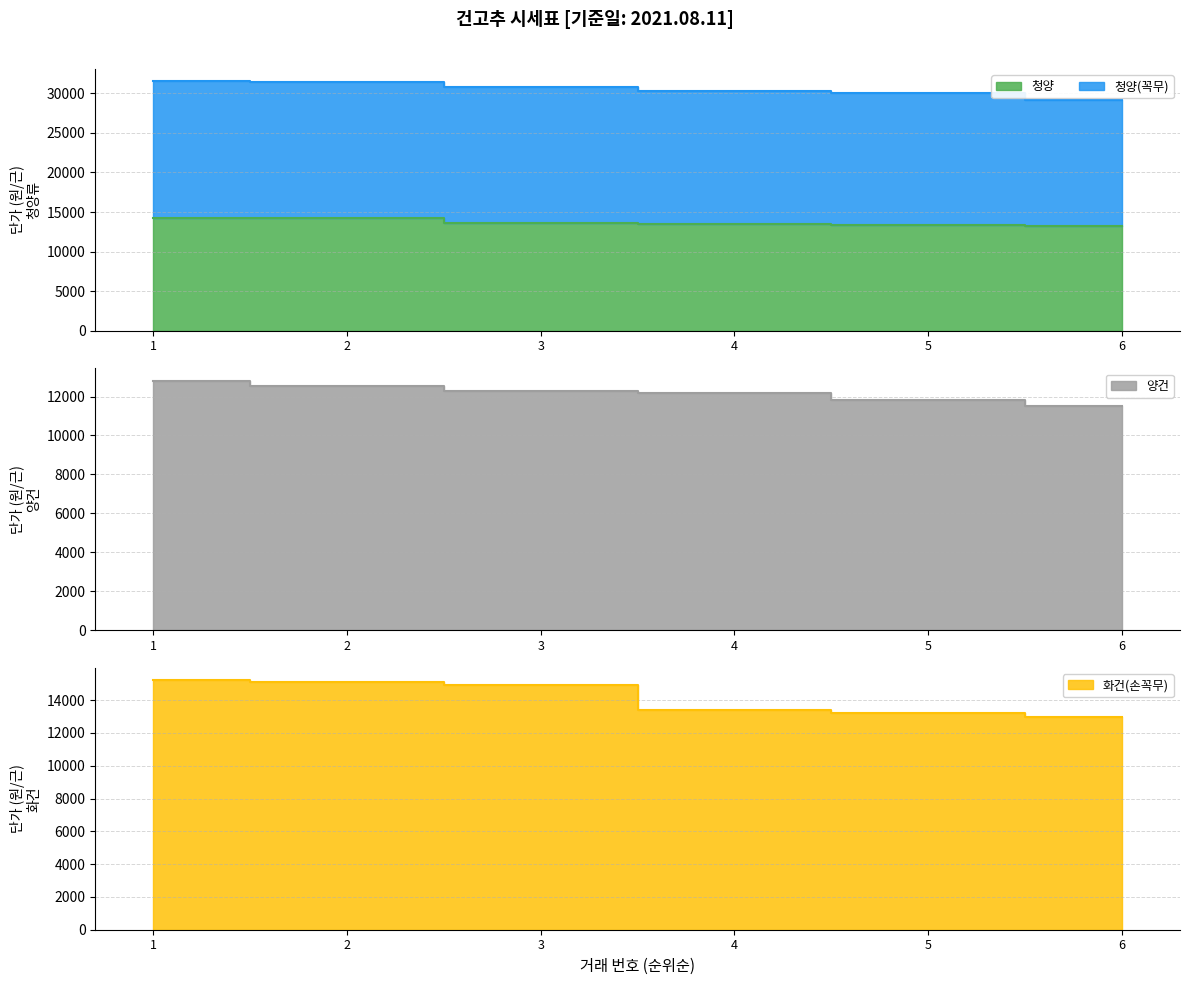

What is the sum of the 청양 values at 5 and 3?

26990